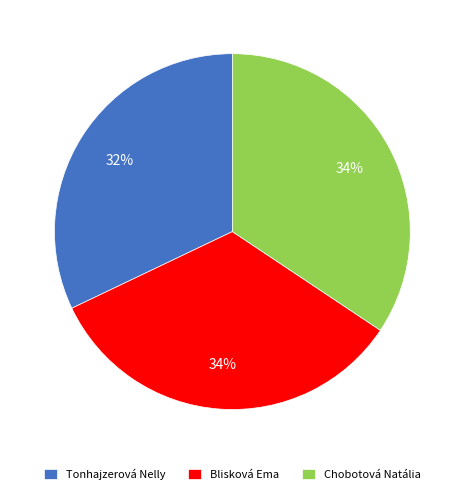

Is there any slice that represents more than half of the pie?

No